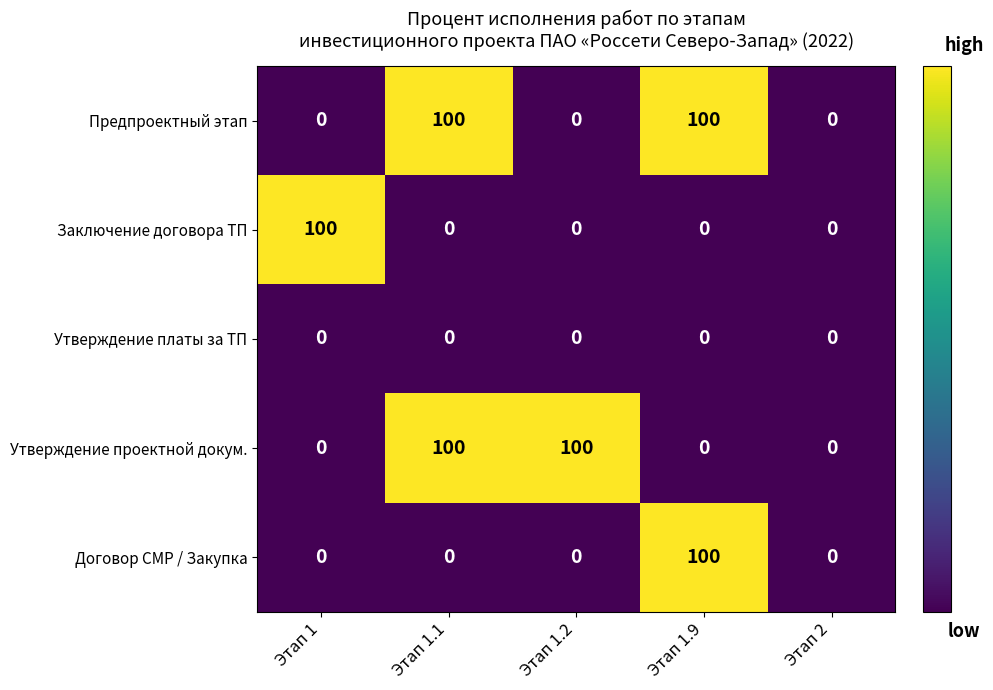

At which label does Договор СМР / Закупка reach its peak?

Этап 1.9